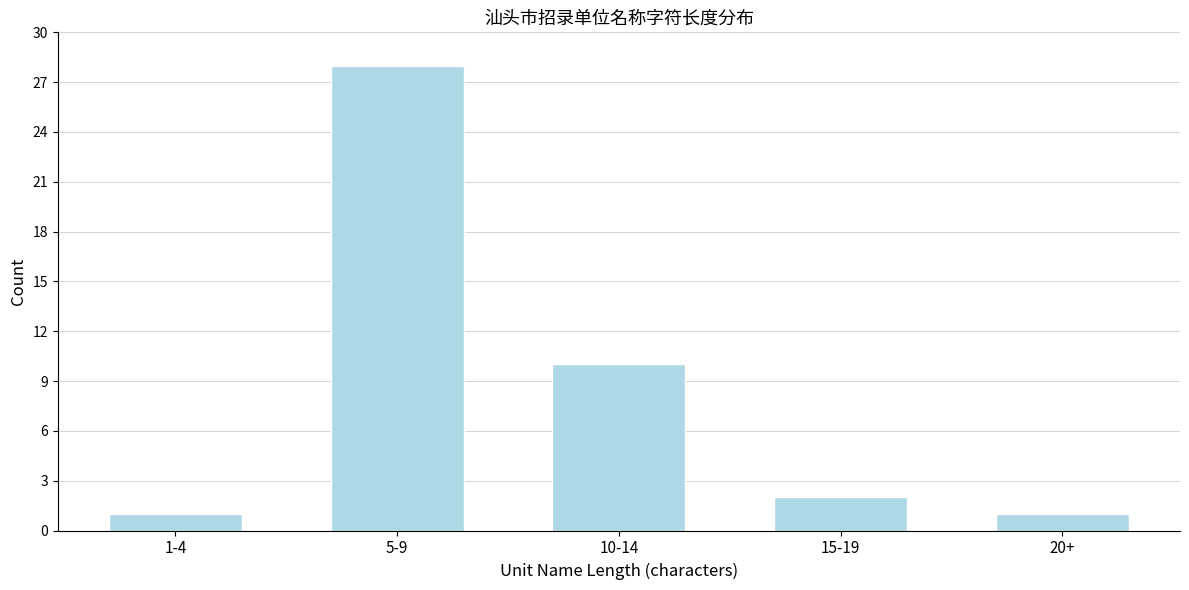

Reading left to right, what are all the values shown in this chart?

1	28	10	2	1